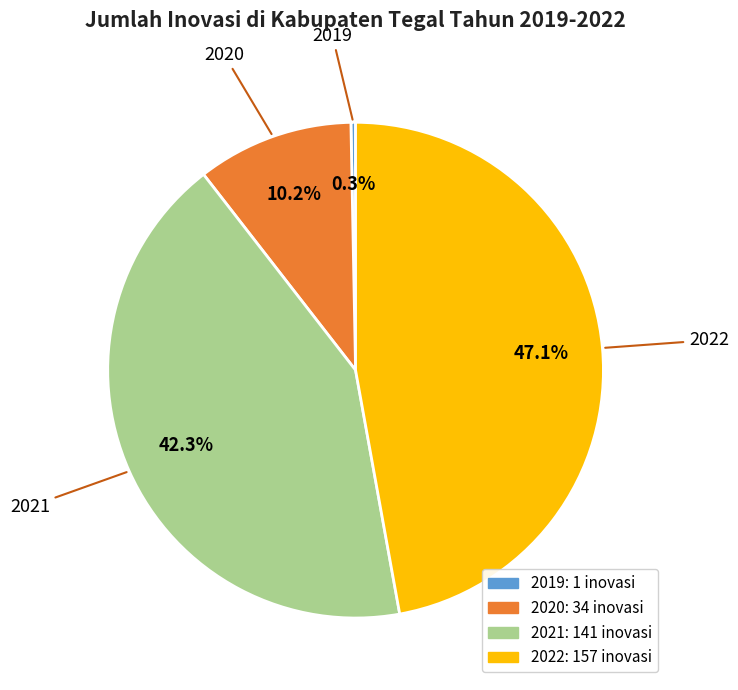

Which category has the smallest portion of the pie?

2019